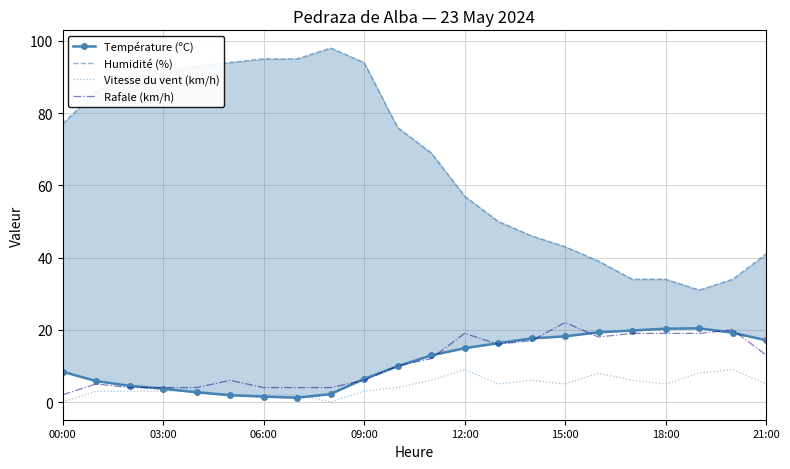

Is it true that Vitesse du vent (km/h) equals 1.6 at 16?

False